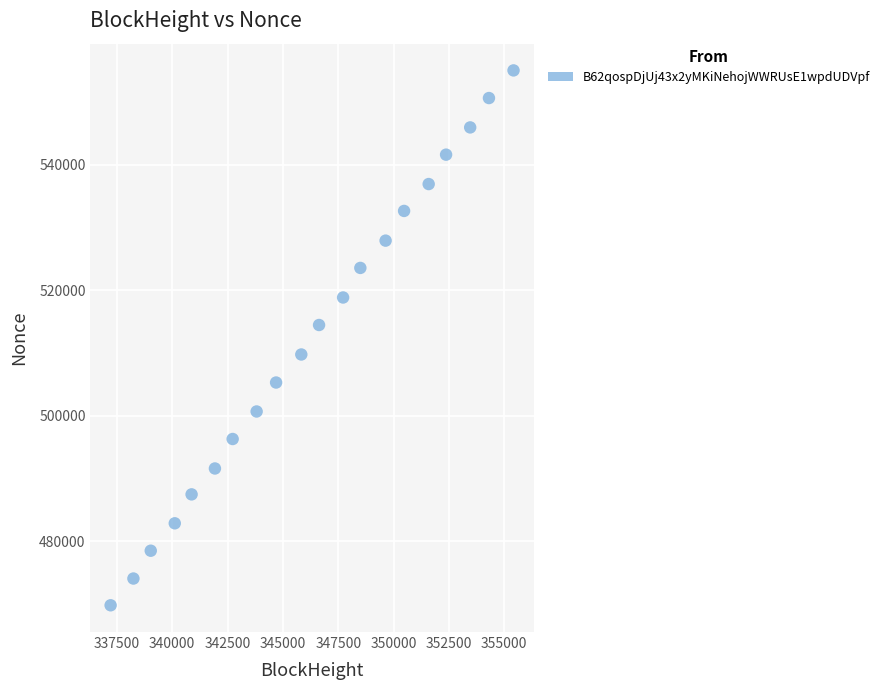

What is the range of Y values (max minus min)?

85193